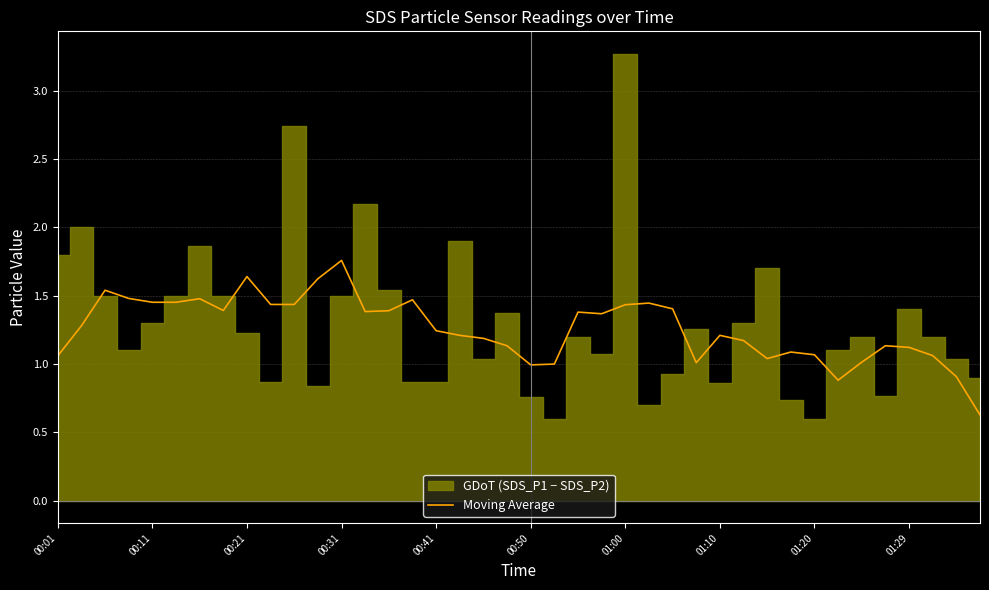

At which category does the chart reach its minimum across all series?

39